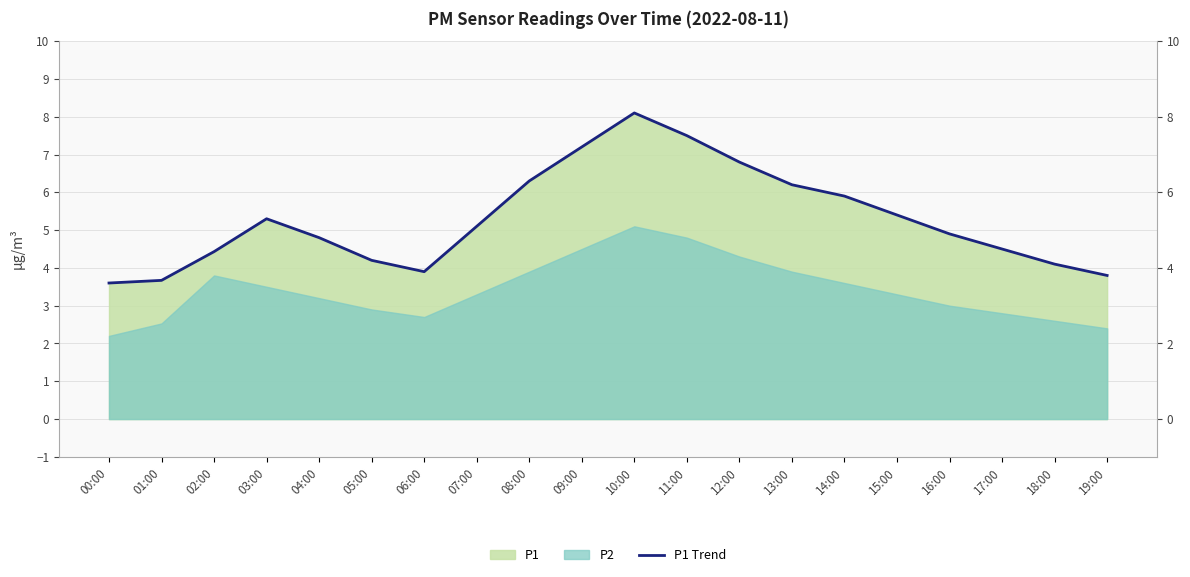

What is the change in value from 09:00 to 14:00?

-1.3